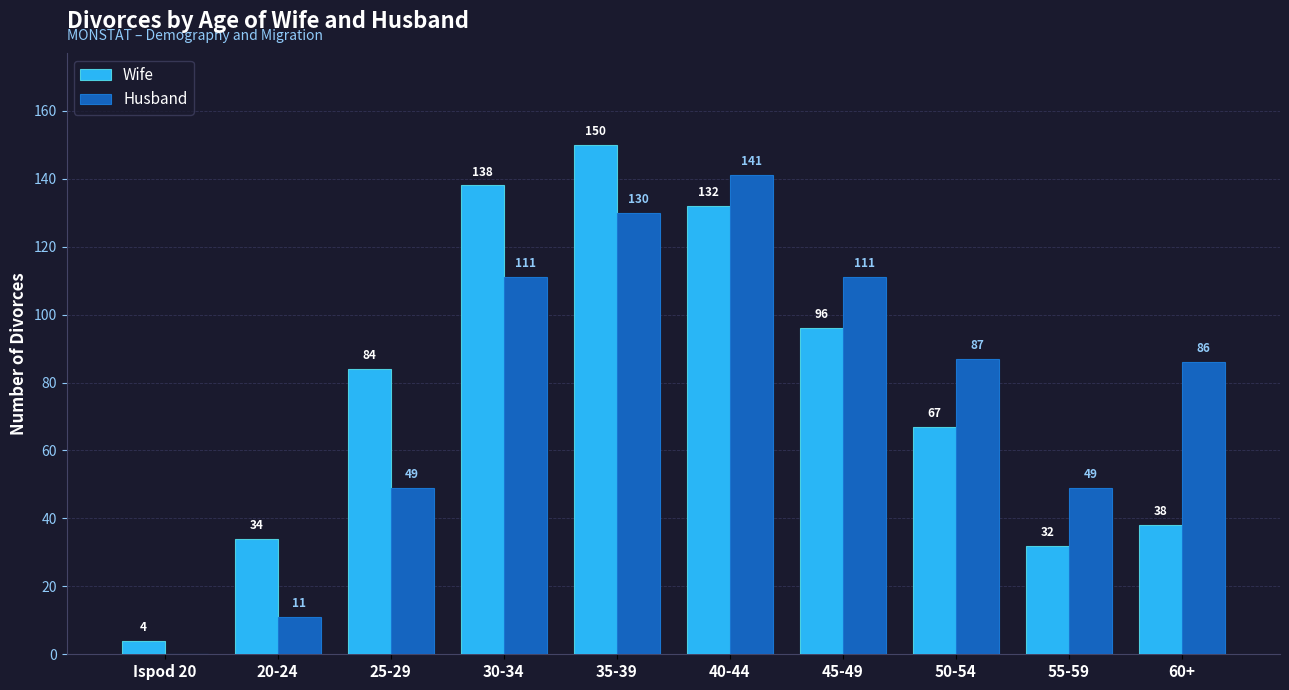

What is the highest value of the Wife series?

150